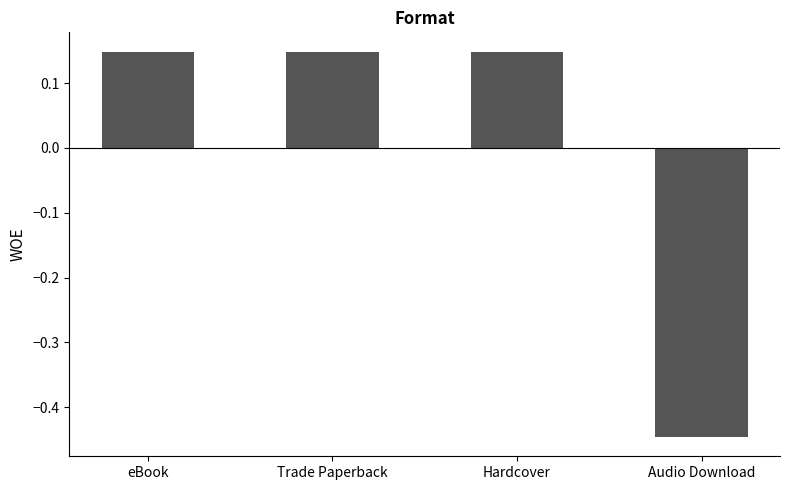

What is the sum of the values at Audio Download and Trade Paperback?

-0.3